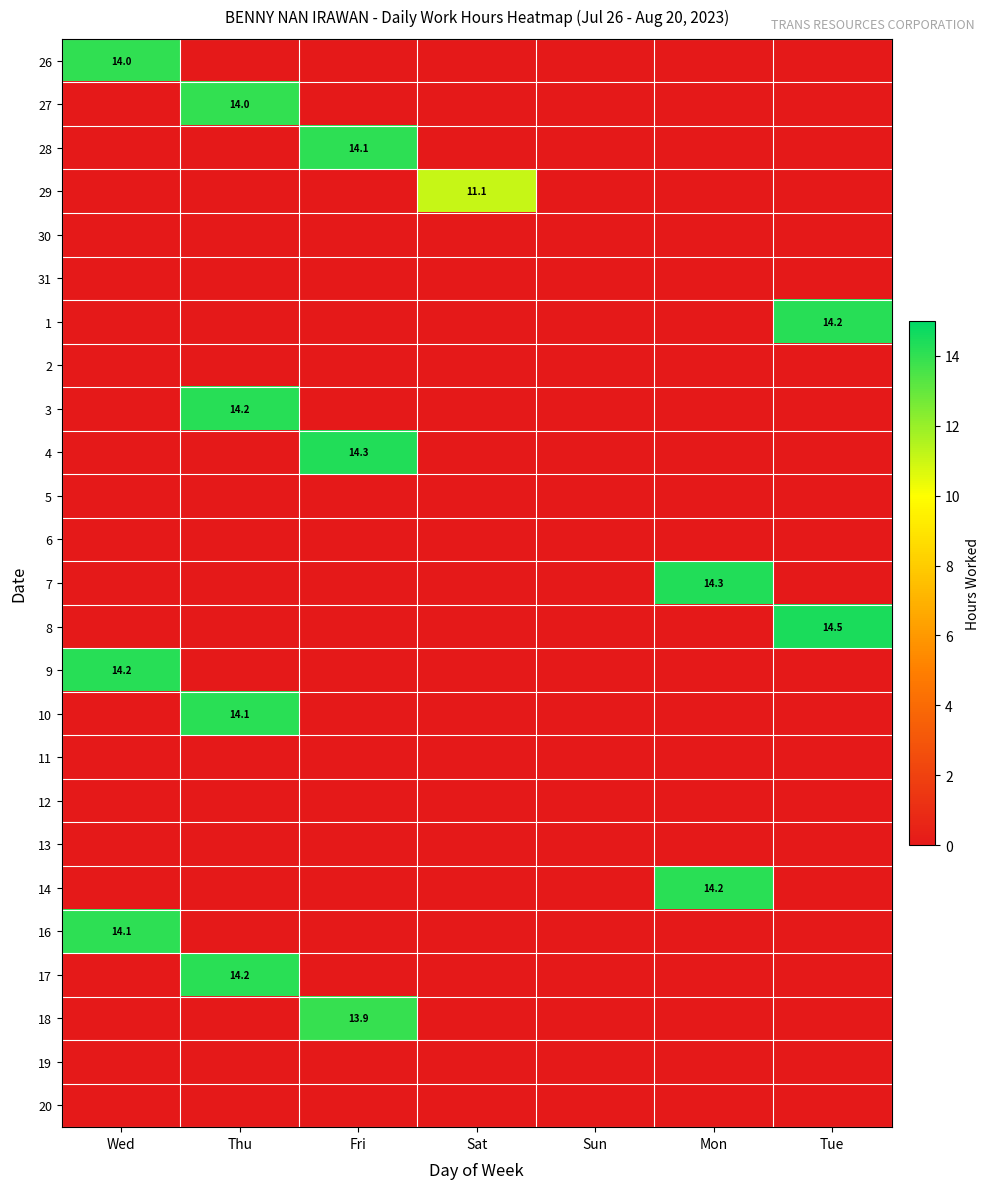

The 7 series shows 22.4 at Mon. True or false?

False